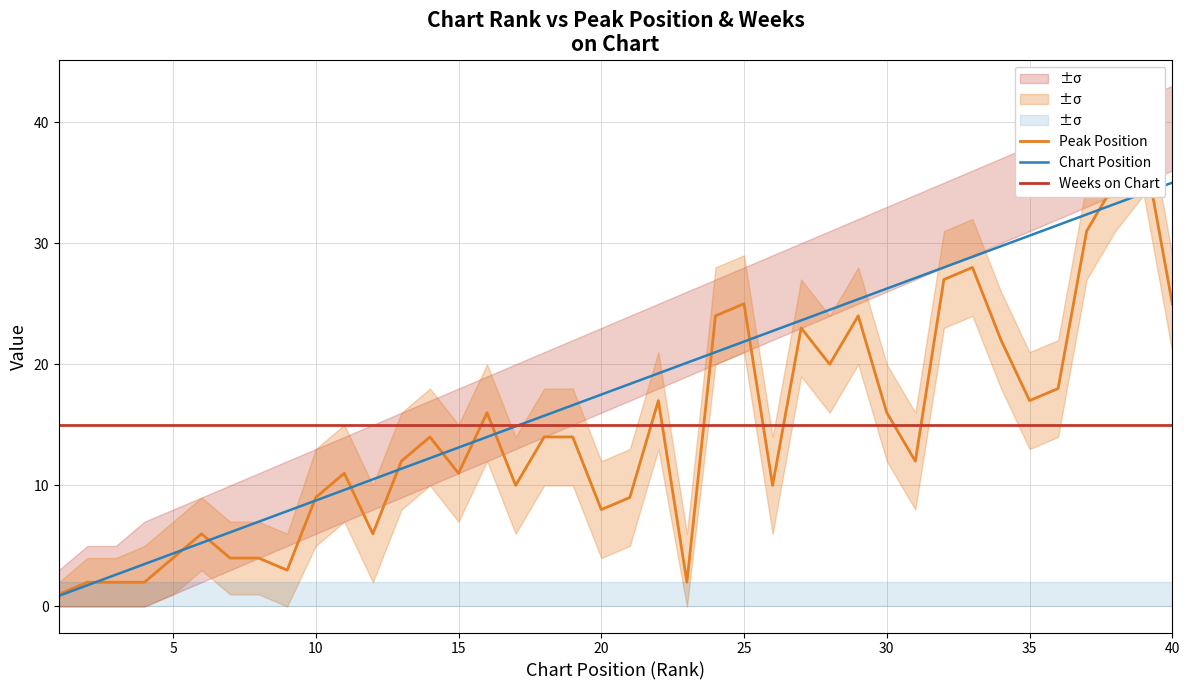

Is it true that Chart Position equals 37.9 at 30?

False